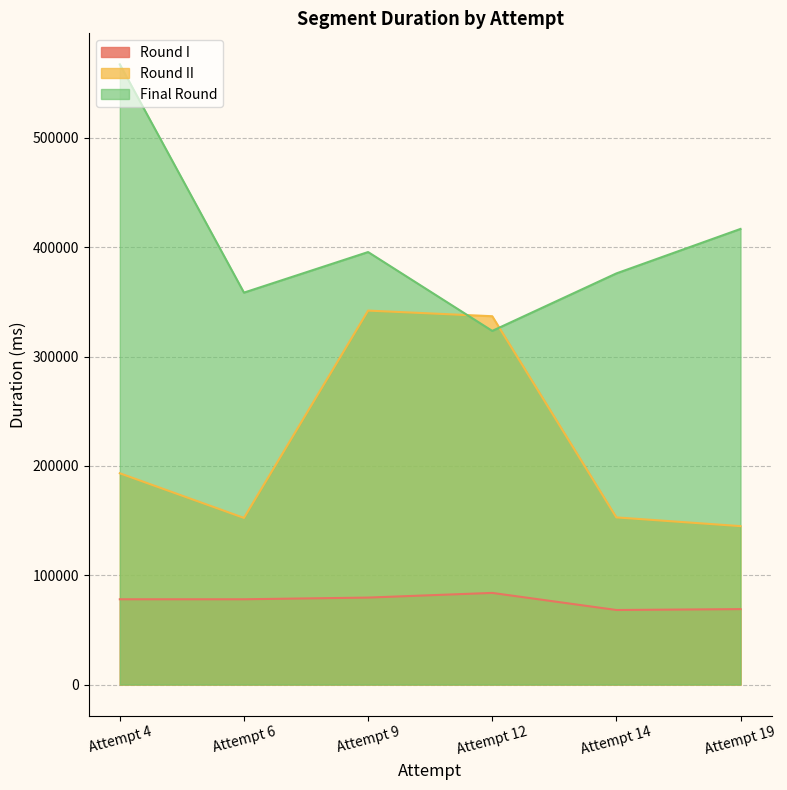

List the series in order of their overall mean, lowest first.

Round I, Round II, Final Round